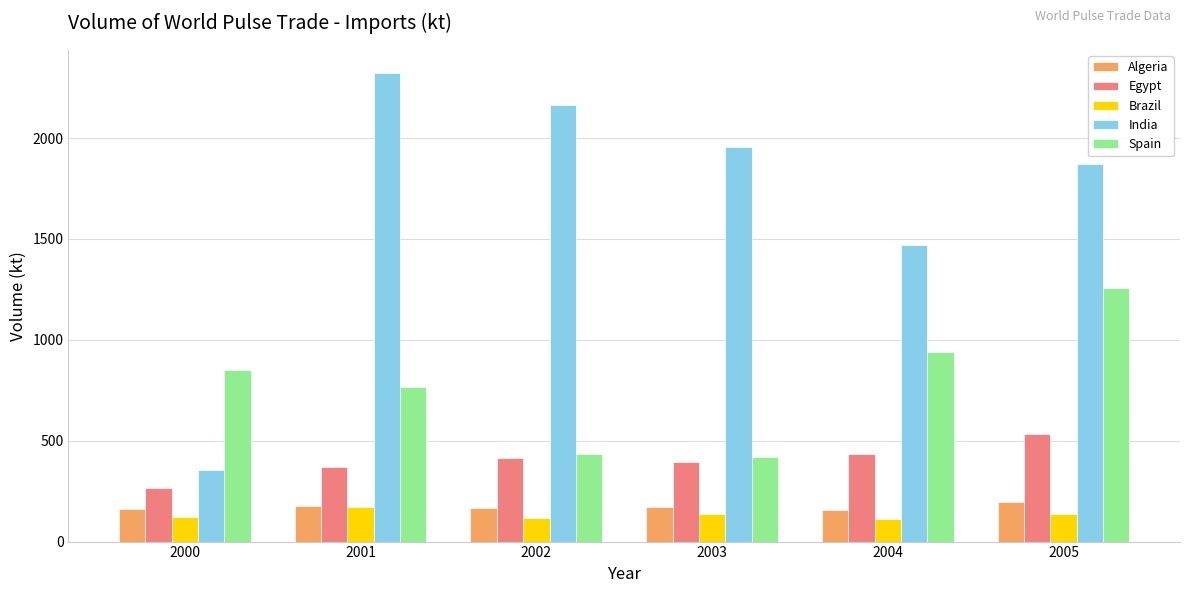

What value does the Algeria series have at 2004?

157.7